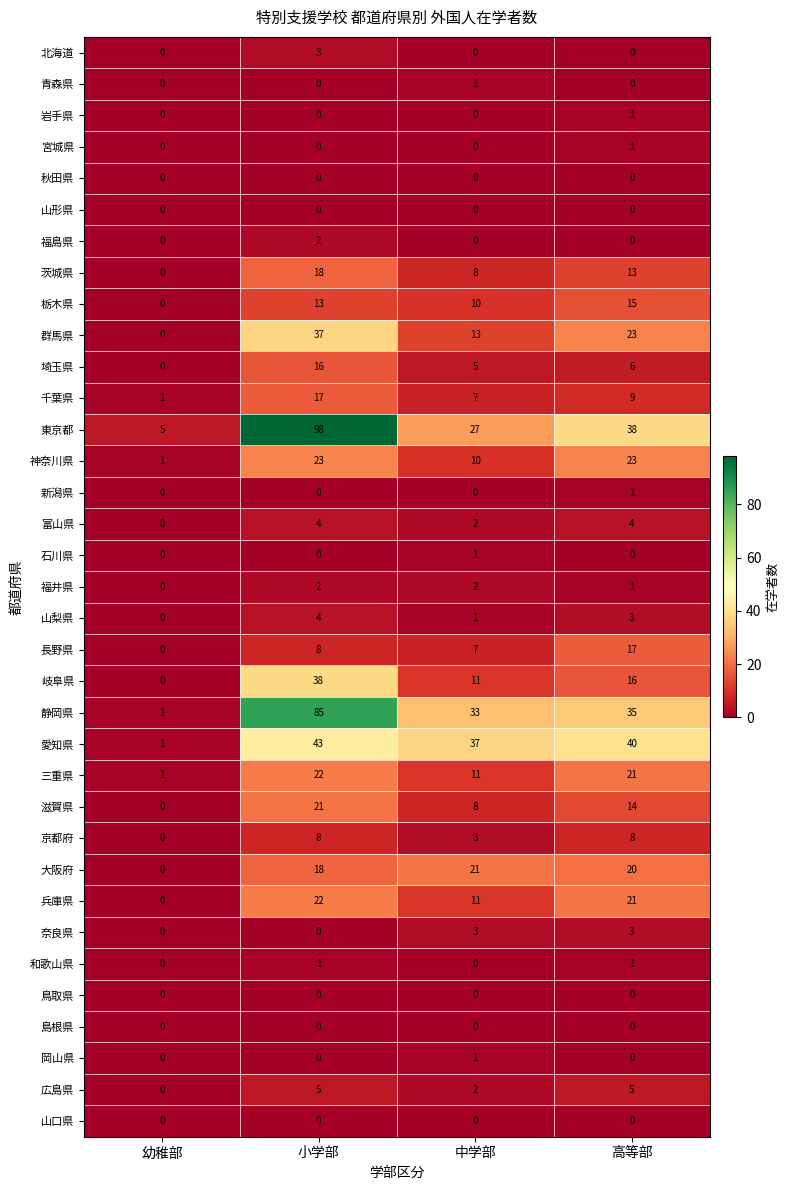

At which category does the chart reach its peak across all series?

小学部